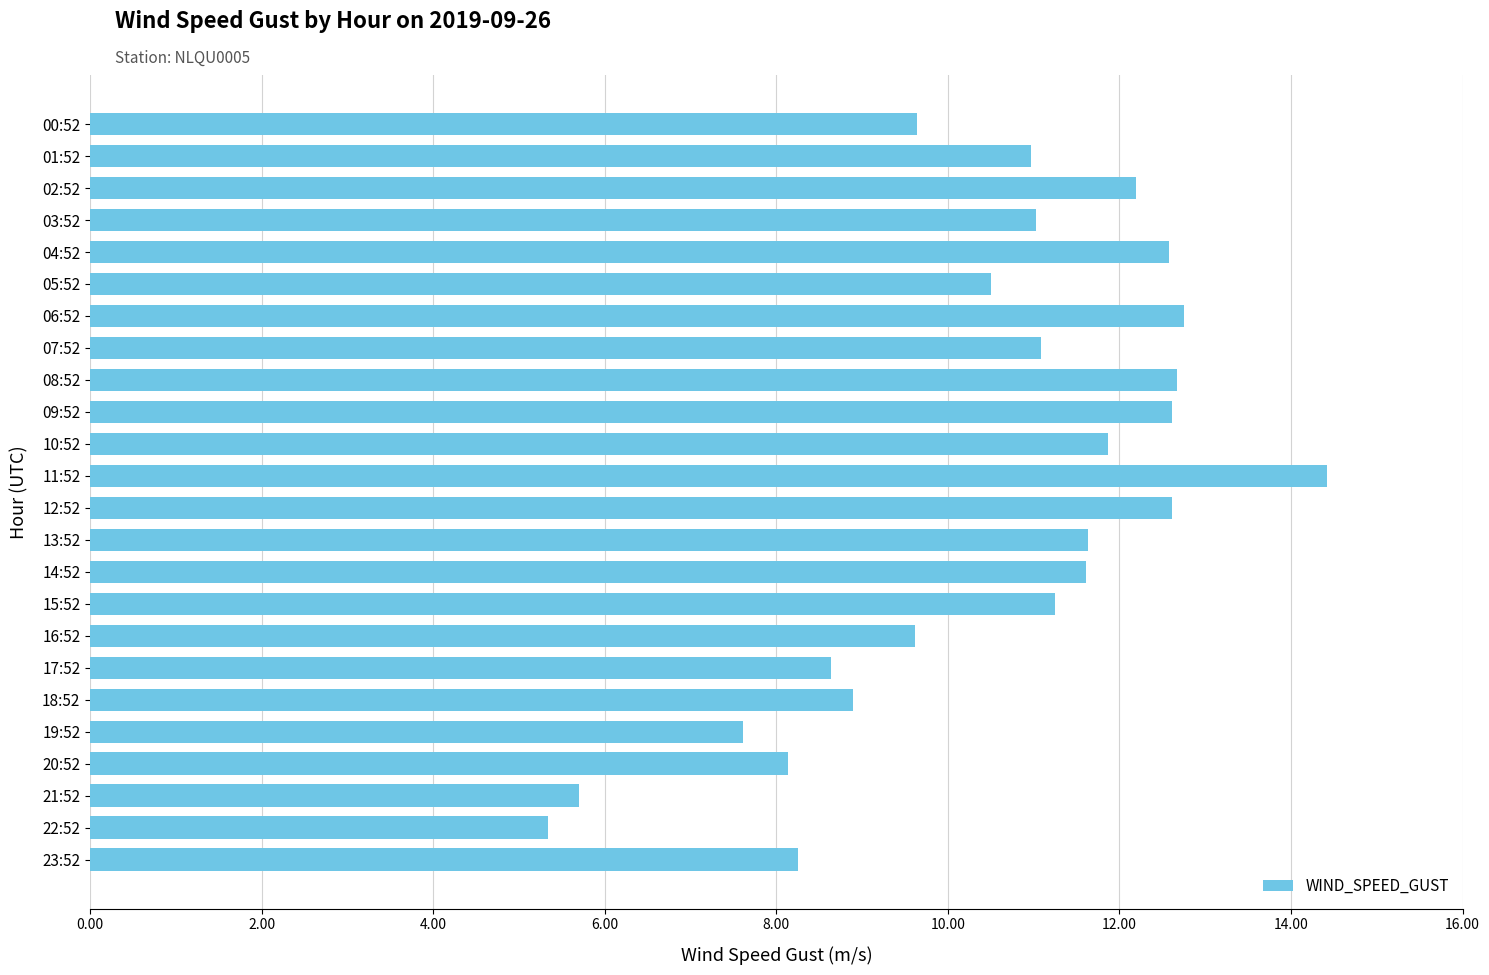

Which category has the highest value across all series?

11:52